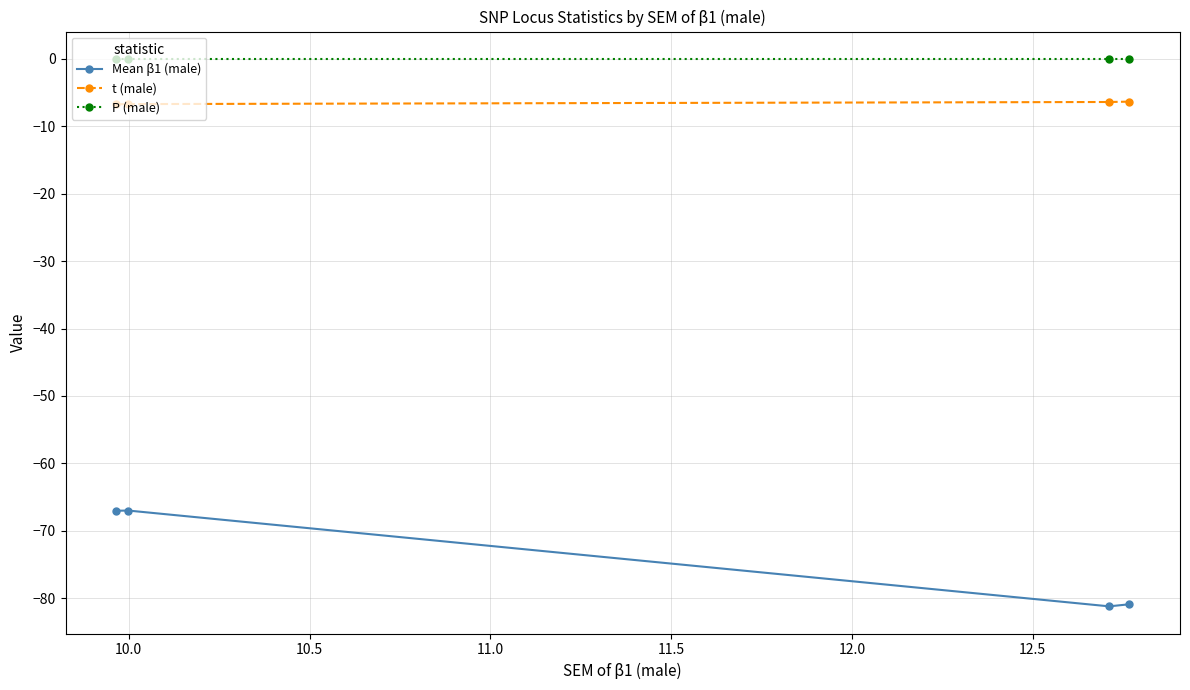

What is the value of the Mean β1 (male) point at the 3rd from the left?

-81.2